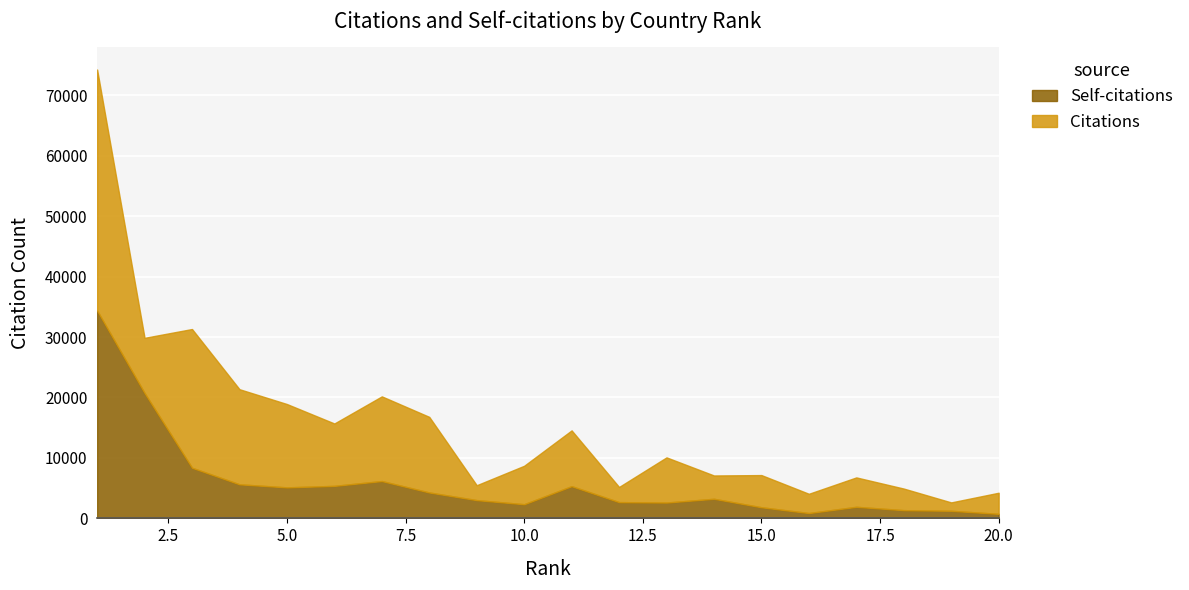

What is the sum of all Self-citations values?

117347